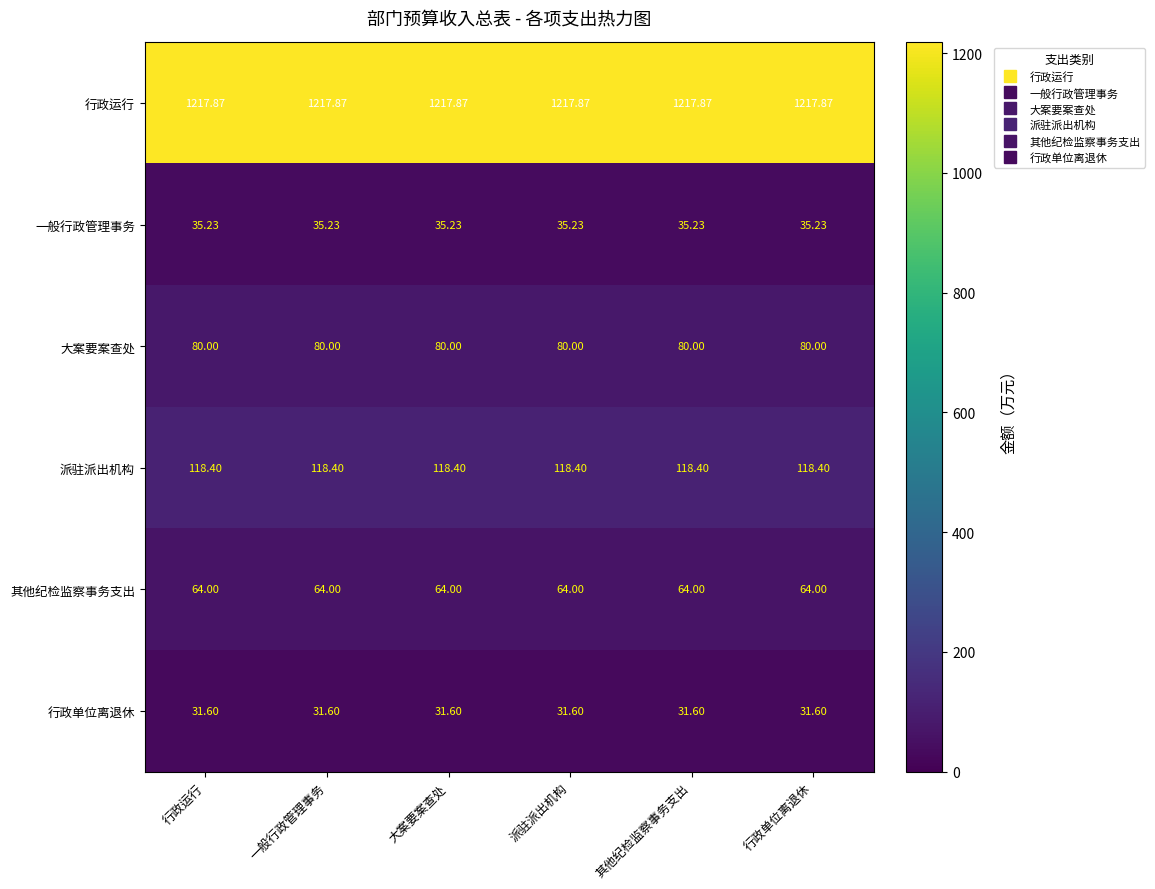

Rank the series at 大案要案查处 from lowest to highest value.

行政单位离退休, 一般行政管理事务, 其他纪检监察事务支出, 大案要案查处, 派驻派出机构, 行政运行